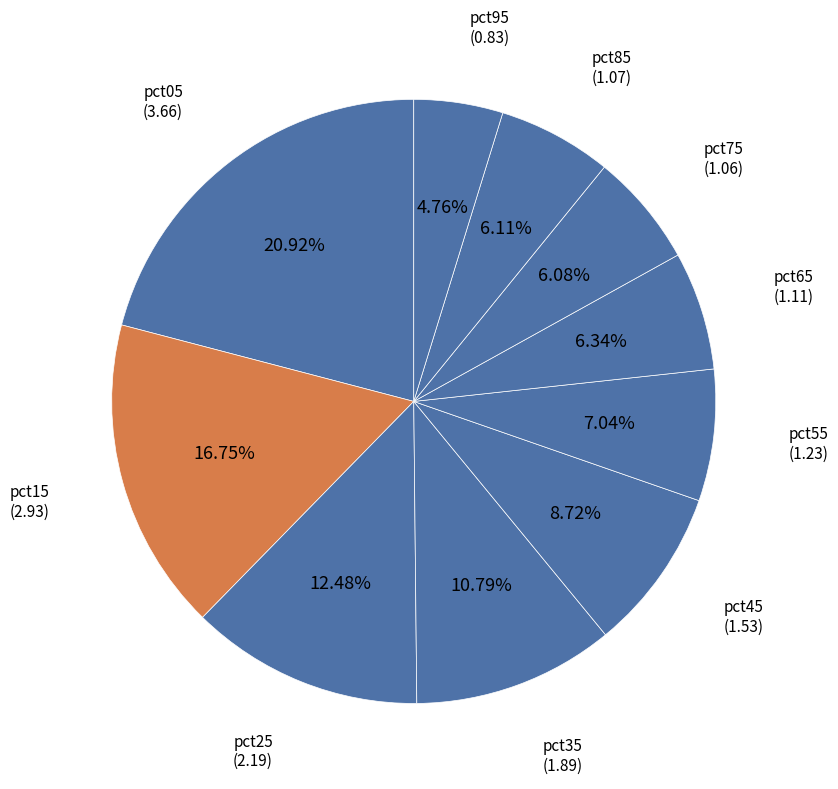

Is pct85 the majority of the pie?

No